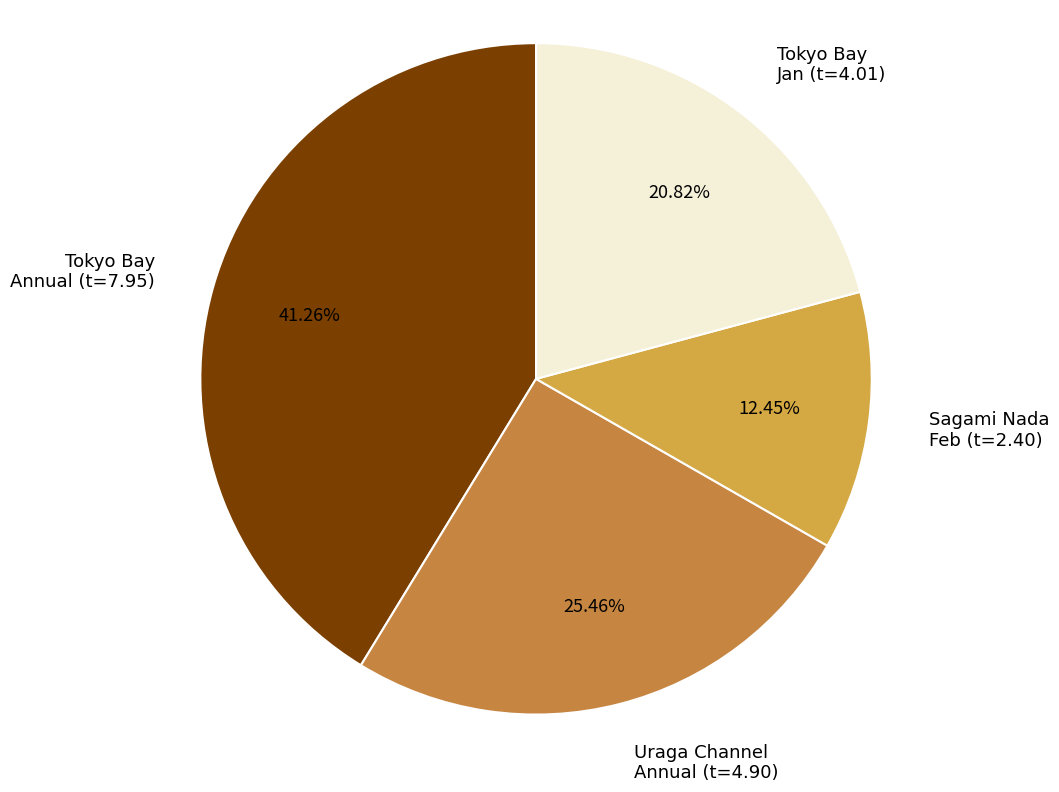

Is the sum of Uraga Channel Annual (t=4.90) and Sagami Nada Feb (t=2.40) greater than half?

No